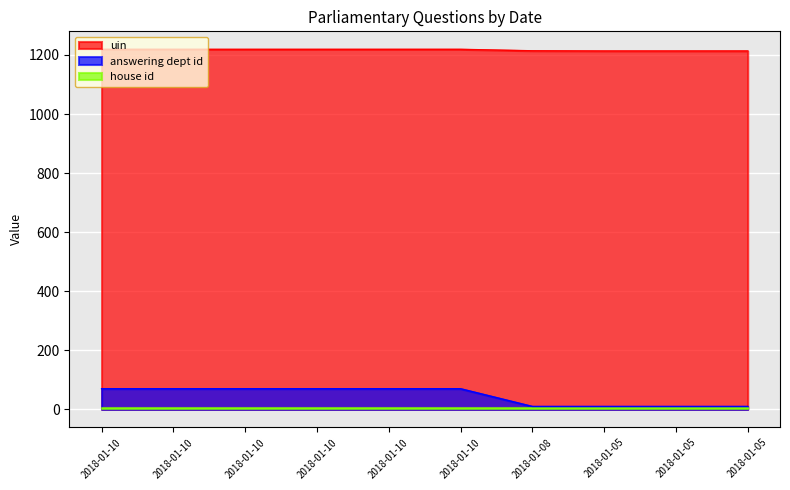

How many values in the answering dept id series are below 70?

4